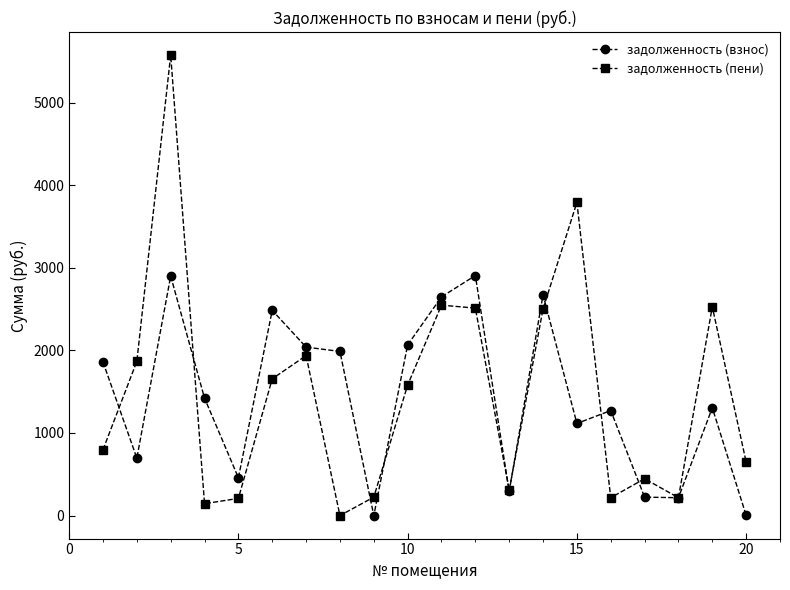

How many interior local valleys does the задолженность (пени) series have?

5